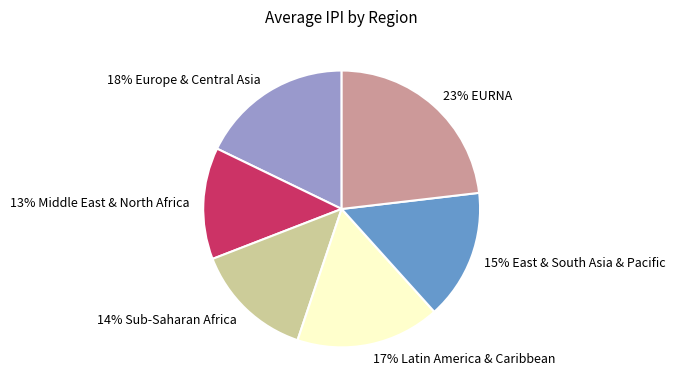

What is the largest slice in the pie chart?

23% EURNA